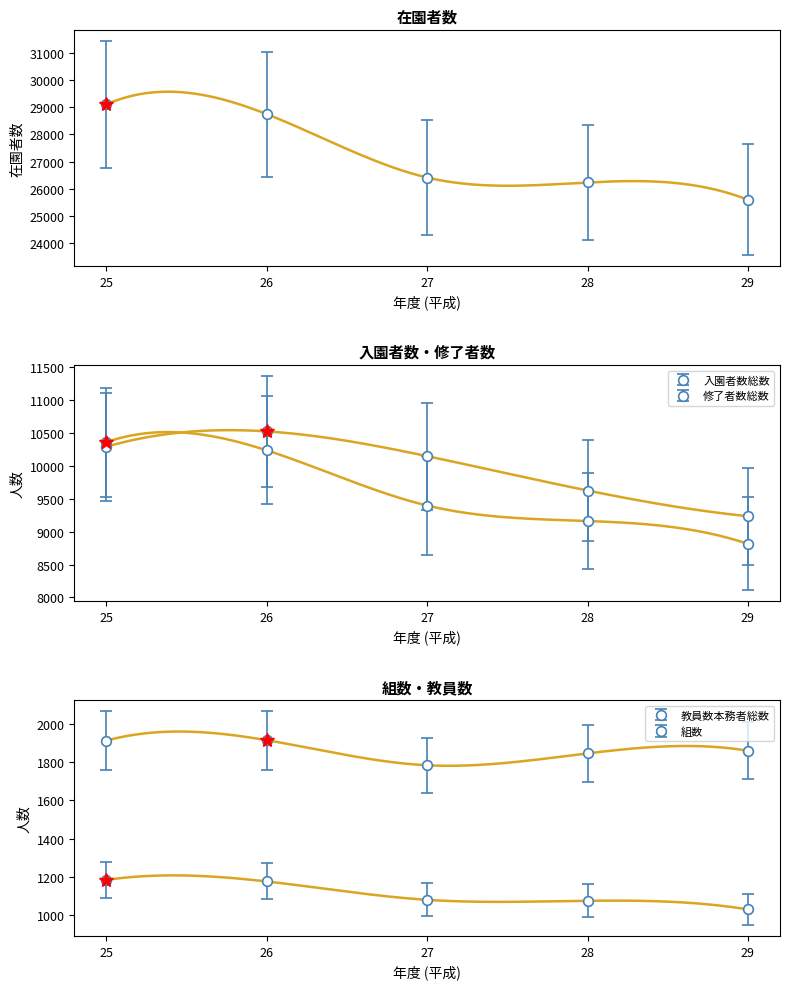

Does the chart have visible grid lines?

No